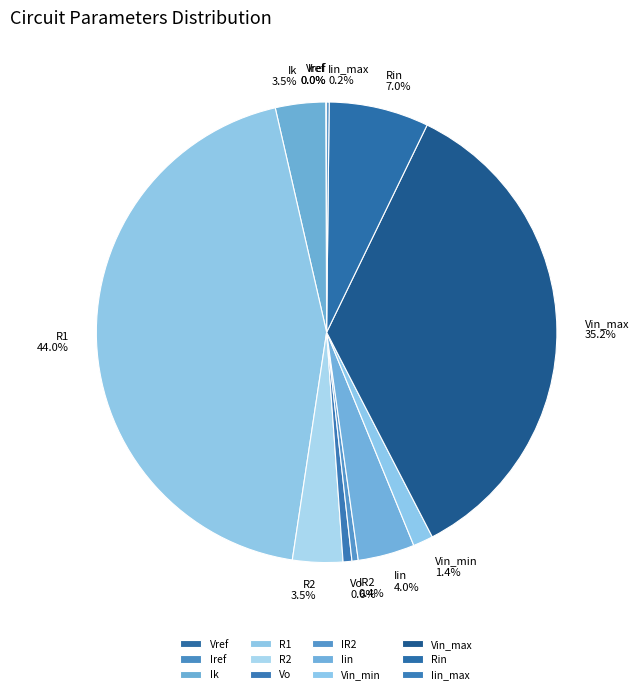

Does R1 account for over 50% of the chart?

No